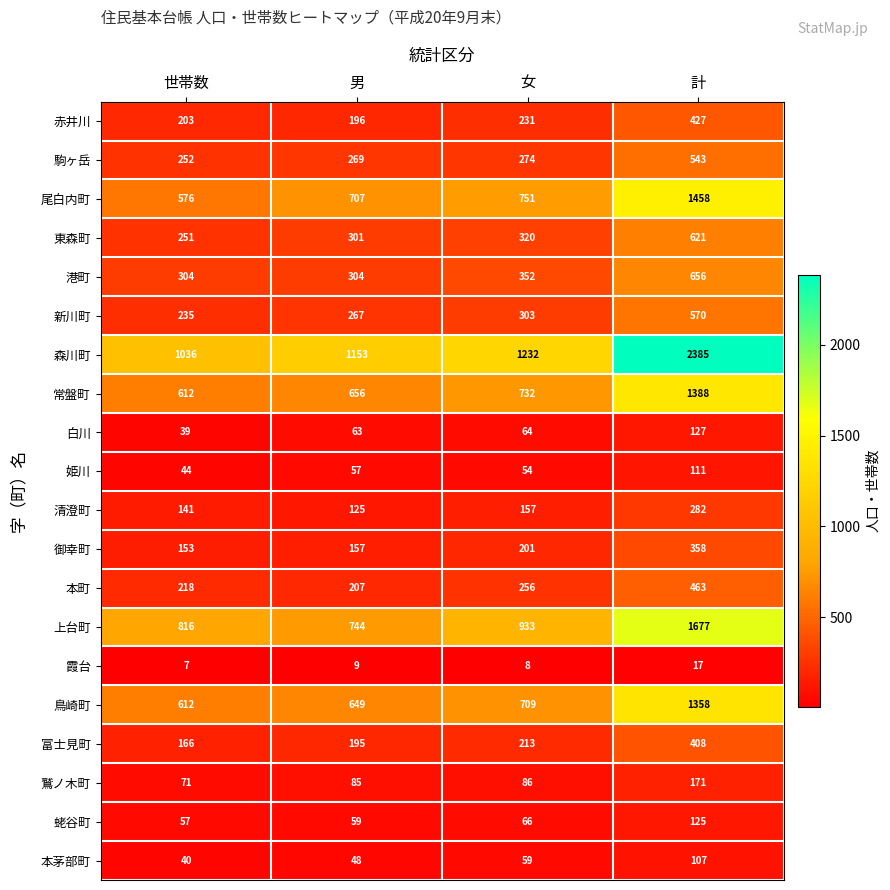

True or false: 常盤町 has a value of 878 at 計.

False